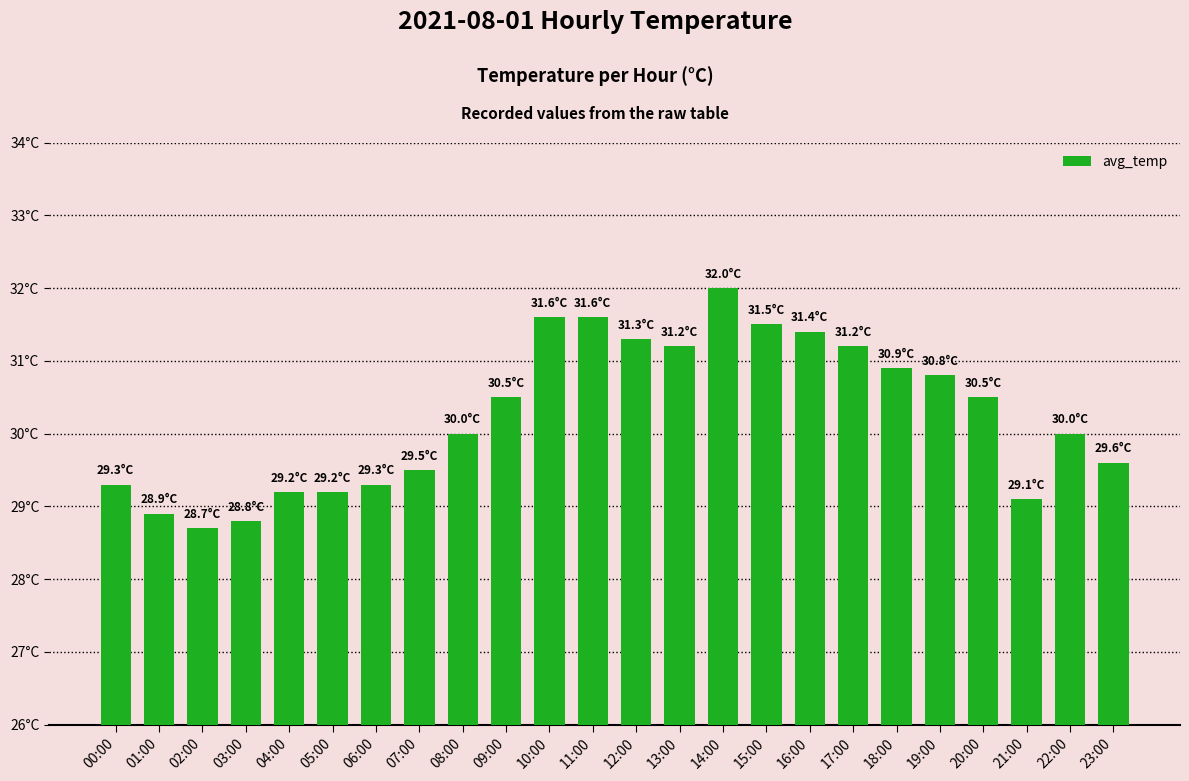

List the labels in order of value, largest first.

14:00, 10:00, 11:00, 15:00, 16:00, 12:00, 13:00, 17:00, 18:00, 19:00, 09:00, 20:00, 08:00, 22:00, 23:00, 07:00, 00:00, 06:00, 04:00, 05:00, 21:00, 01:00, 03:00, 02:00